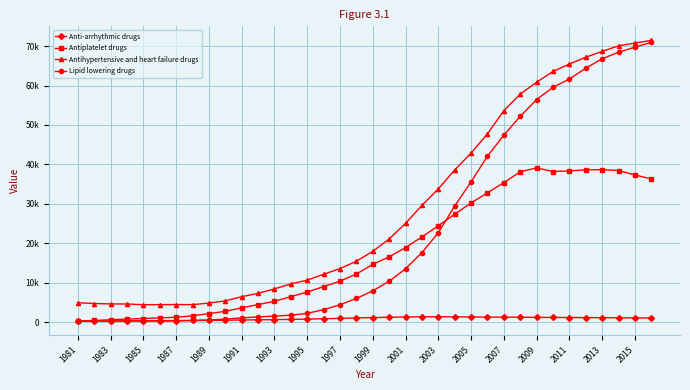

Does the chart have visible grid lines?

Yes